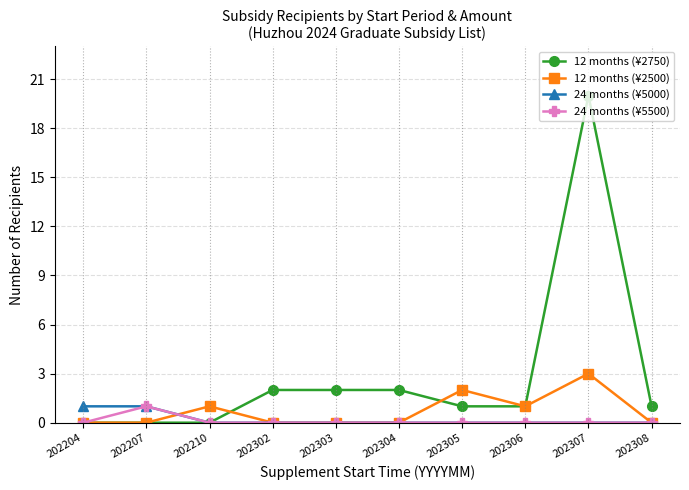

What is the spread (max minus min) of values at 202308?

1